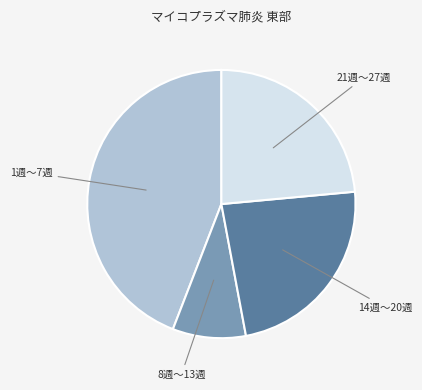

Is there any slice that represents more than half of the pie?

No